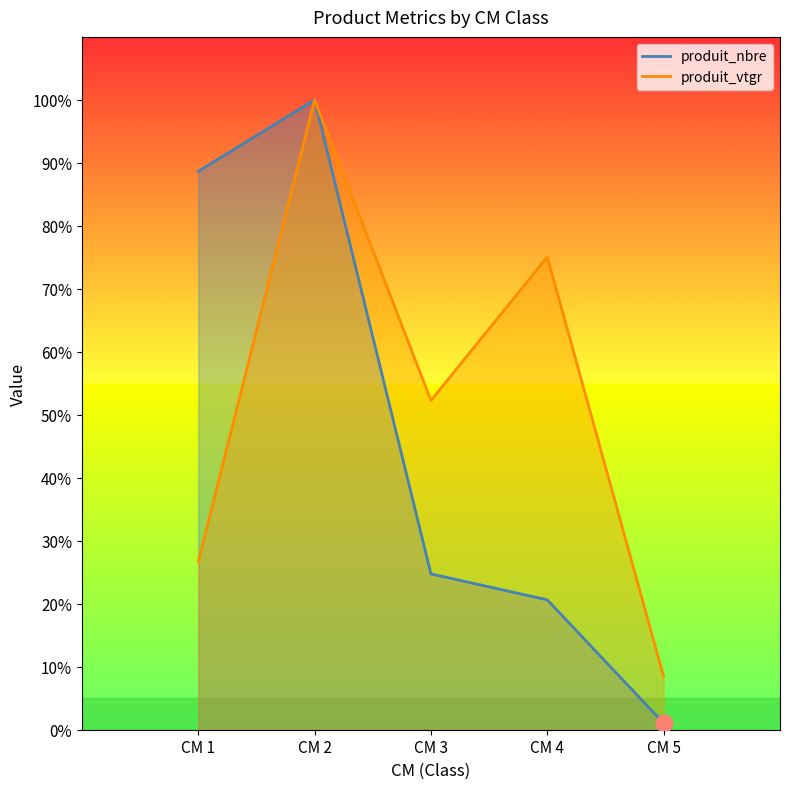

How many lines are shown in the chart?

2